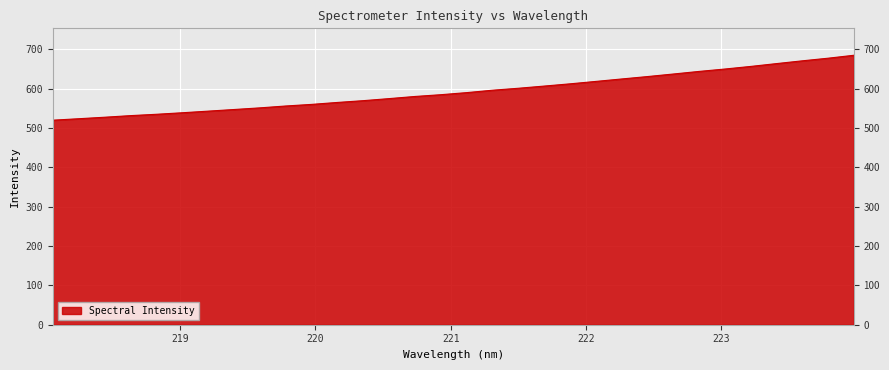

What is the smallest value displayed?

519.6